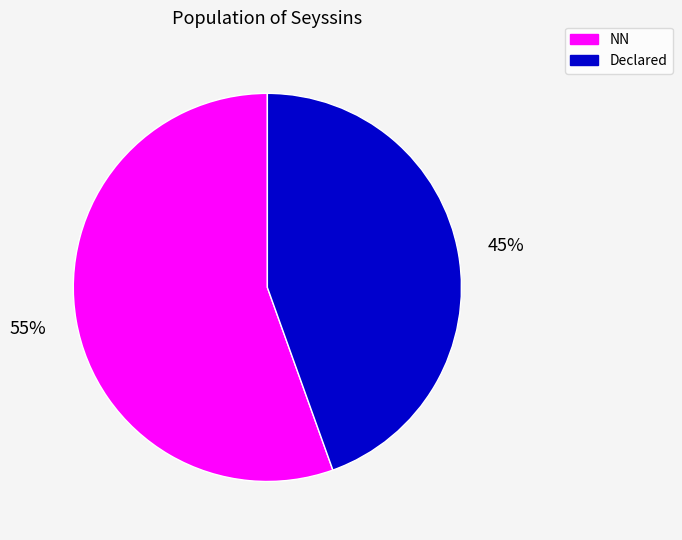

The Declared slice represents 45% of the pie. True or false?

True